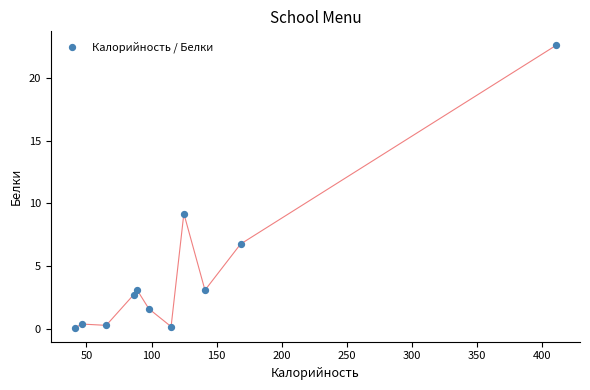

What is the range of Y values (max minus min)?

22.5